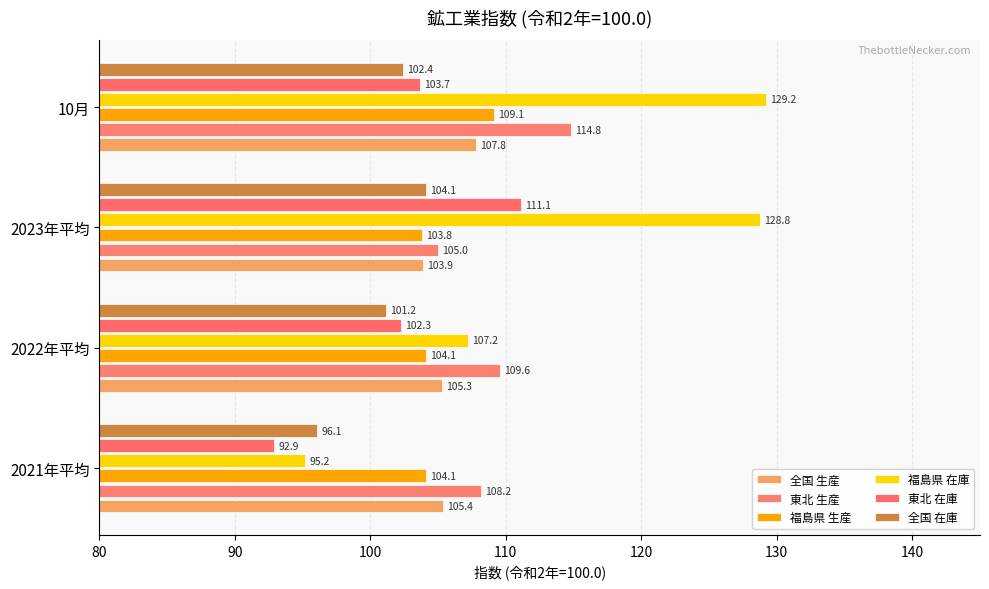

Rank the series by their maximum value, from highest to lowest.

福島県 在庫, 東北 生産, 東北 在庫, 福島県 生産, 全国 生産, 全国 在庫